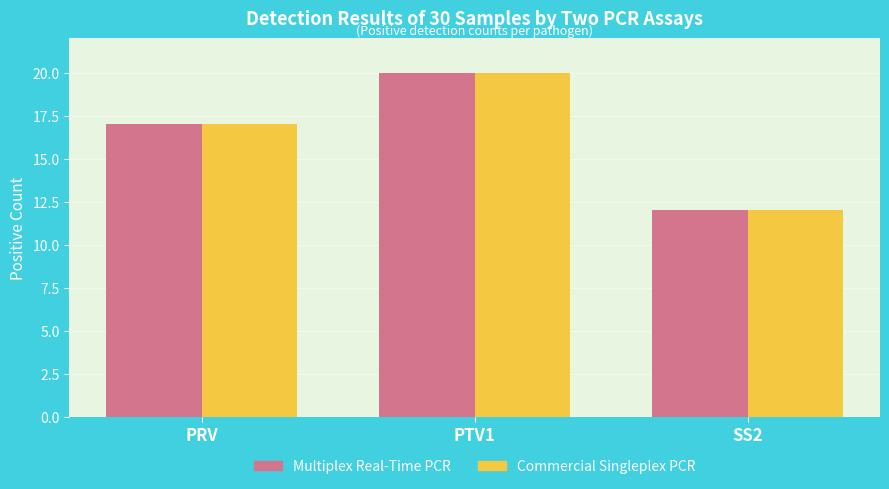

Are the bars horizontal?

No